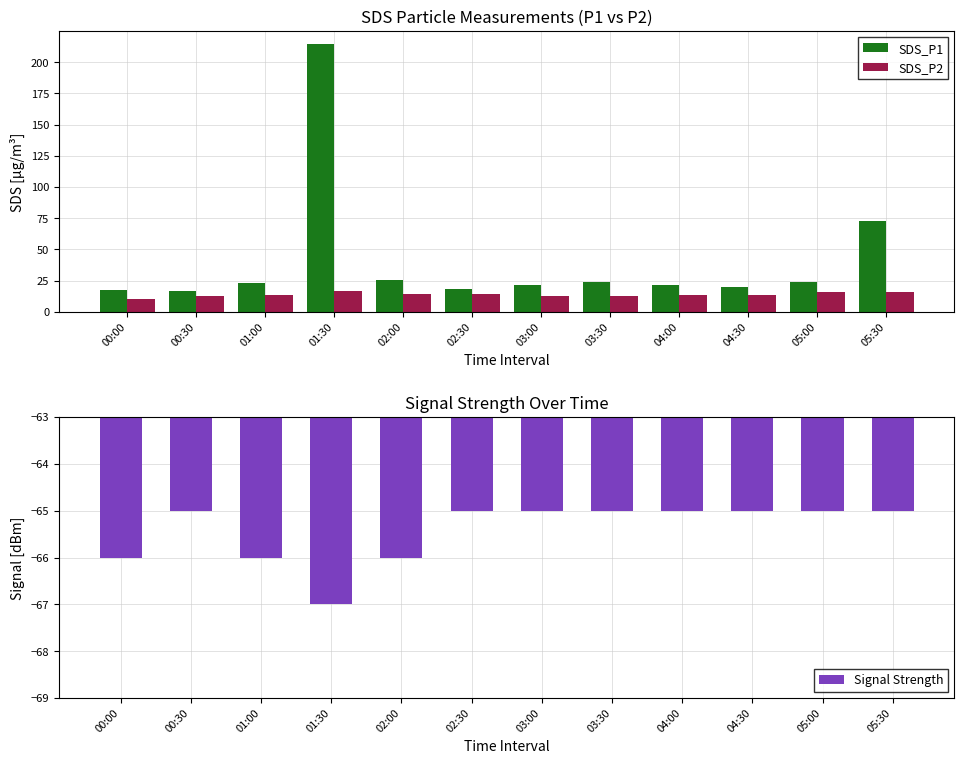

Reading right to left, extract all data points from this chart.

SDS_P1: 05:30=72.8	05:00=24.1	04:30=20.3	04:00=21.6	03:30=23.6	03:00=21.6	02:30=18.5	02:00=25.4	01:30=214.3	01:00=22.9	00:30=17.1	00:00=17.9
SDS_P2: 05:30=15.9	05:00=15.7	04:30=13.5	04:00=13.8	03:30=12.7	03:00=13.0	02:30=14.2	02:00=14.5	01:30=17.1	01:00=13.2	00:30=13.0	00:00=10.1
Signal Strength: 05:30=-65.0	05:00=-65.0	04:30=-65.0	04:00=-65.0	03:30=-65.0	03:00=-65.0	02:30=-65.0	02:00=-66.0	01:30=-67.0	01:00=-66.0	00:30=-65.0	00:00=-66.0